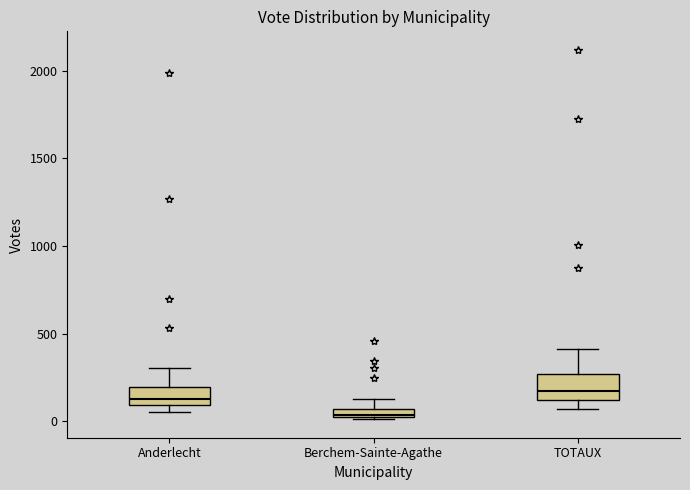

Which box's median line is the lowest?

Berchem-Sainte-Agathe